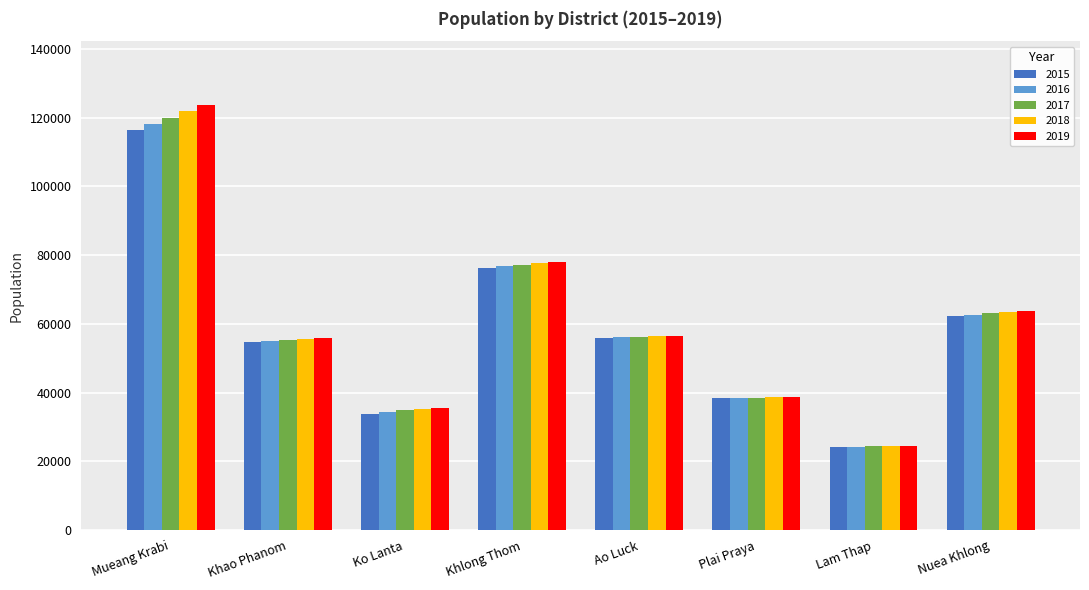

At which category is the sum across all series the highest?

Mueang Krabi